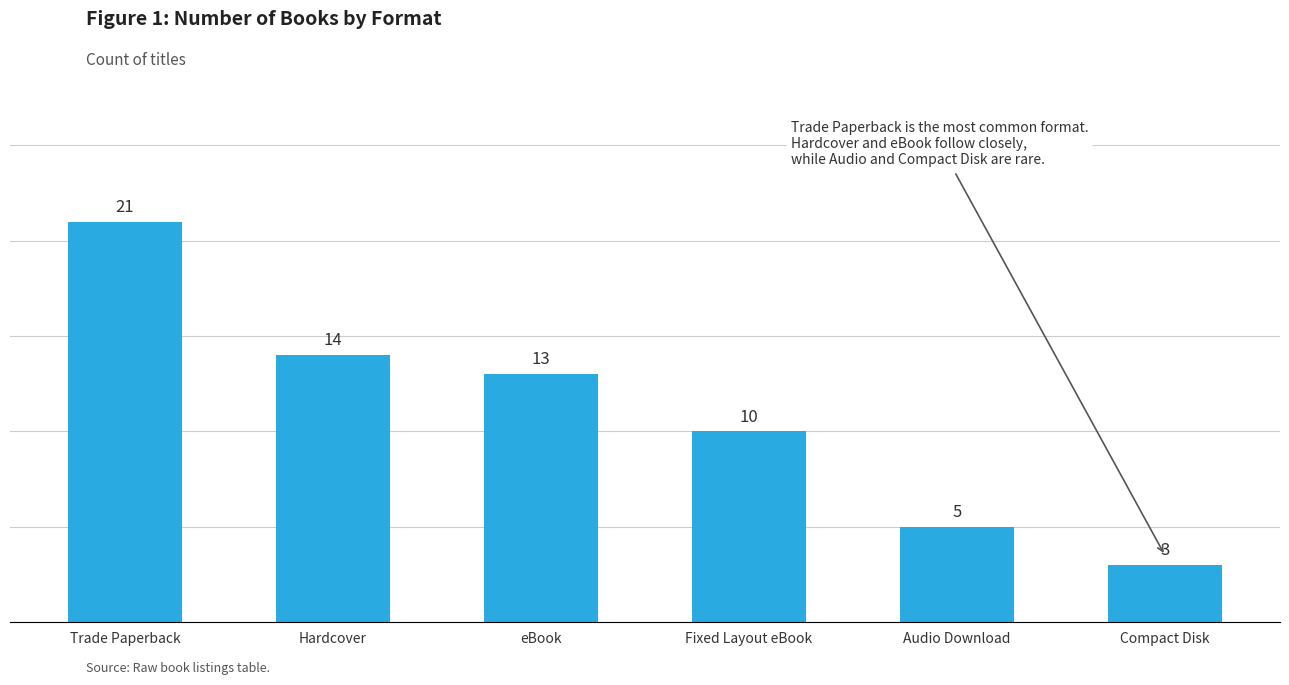

The chart shows a value of 13 at eBook. True or false?

True